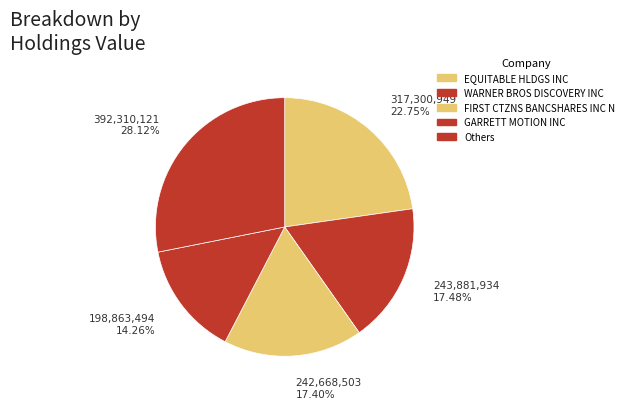

How many slices are in this pie chart?

5